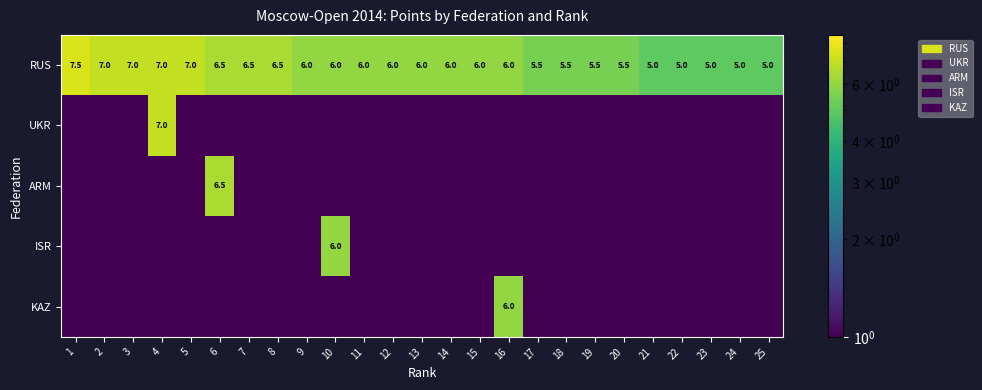

What is the difference between the highest and lowest values at 13?

6.0